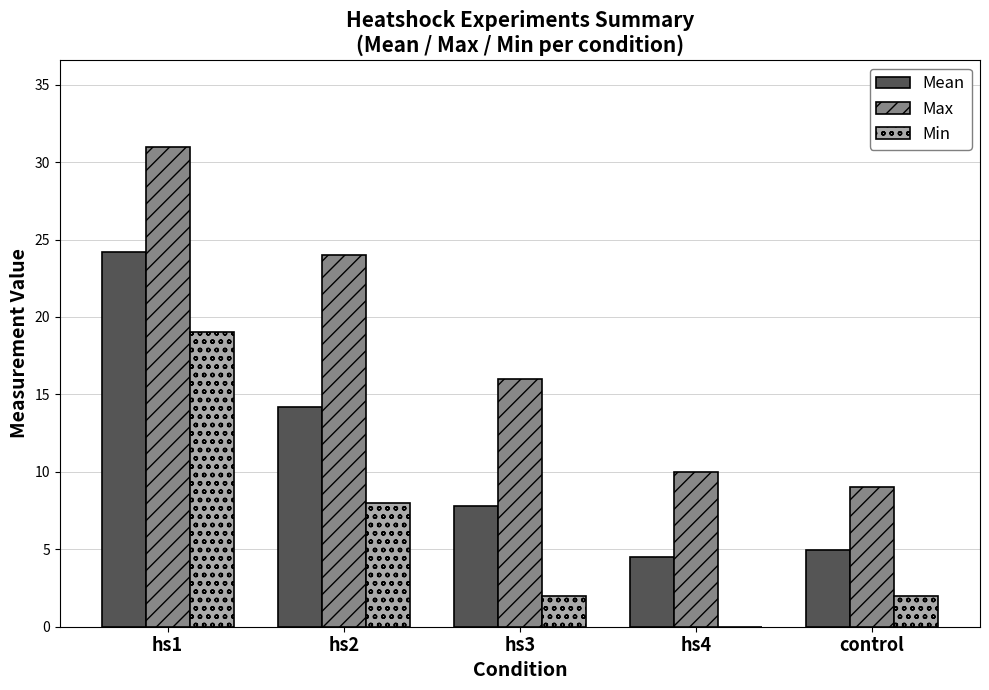

Which category has the highest value in the Max series?

hs1